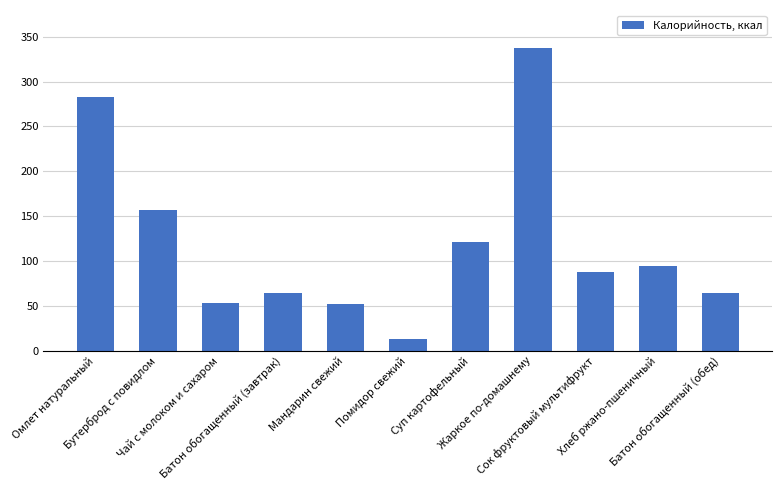

What position from the left is Чай с молоком и сахаром?

3